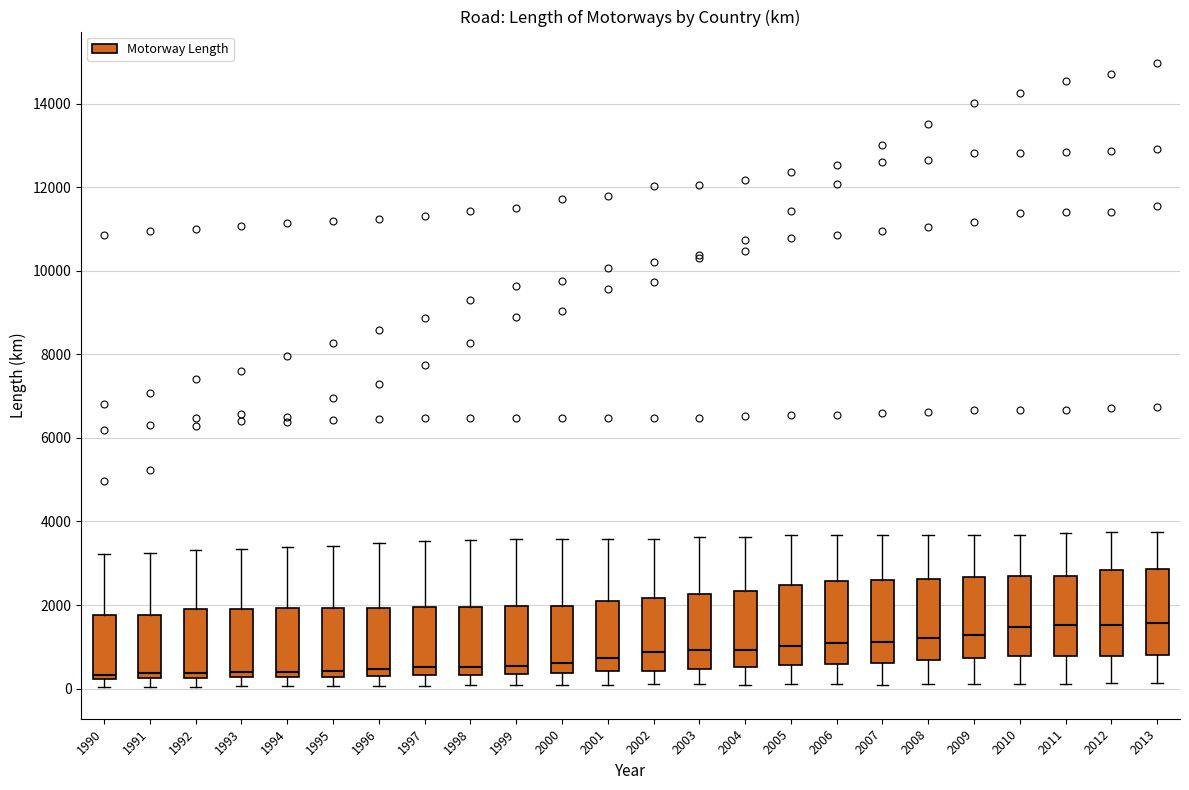

Where is the lower edge of the box at x = 2006 on the y-axis? The values are not printed on the chart, so give them approximately, as read against the axis.

600